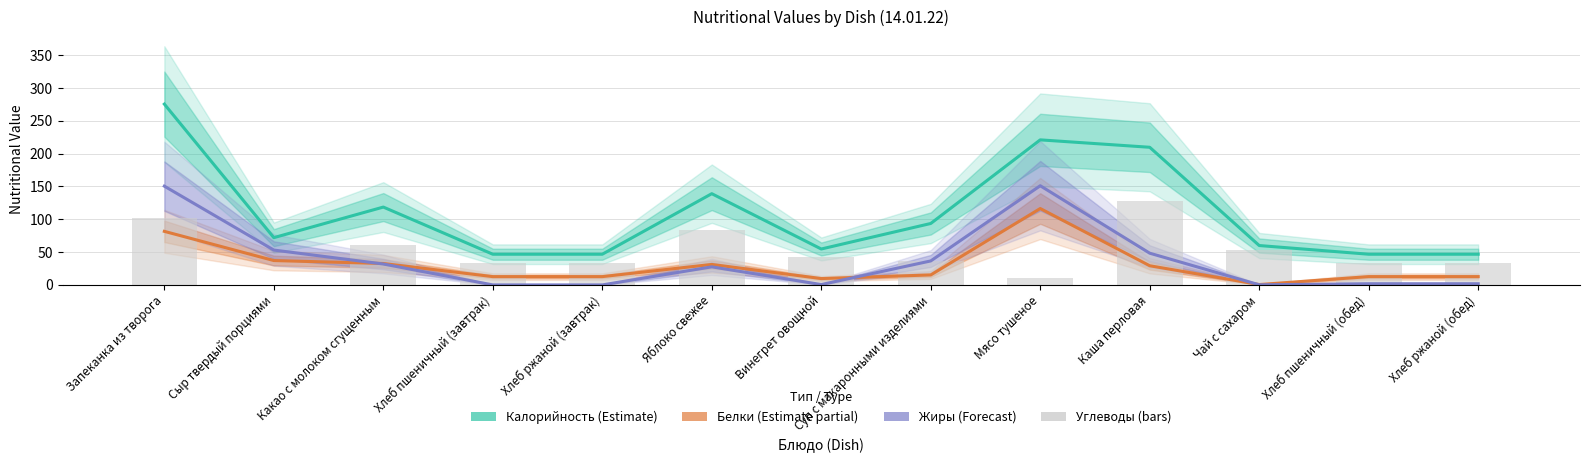

What is the spread (max minus min) of values at Суп с макаронными изделиями?

78.4